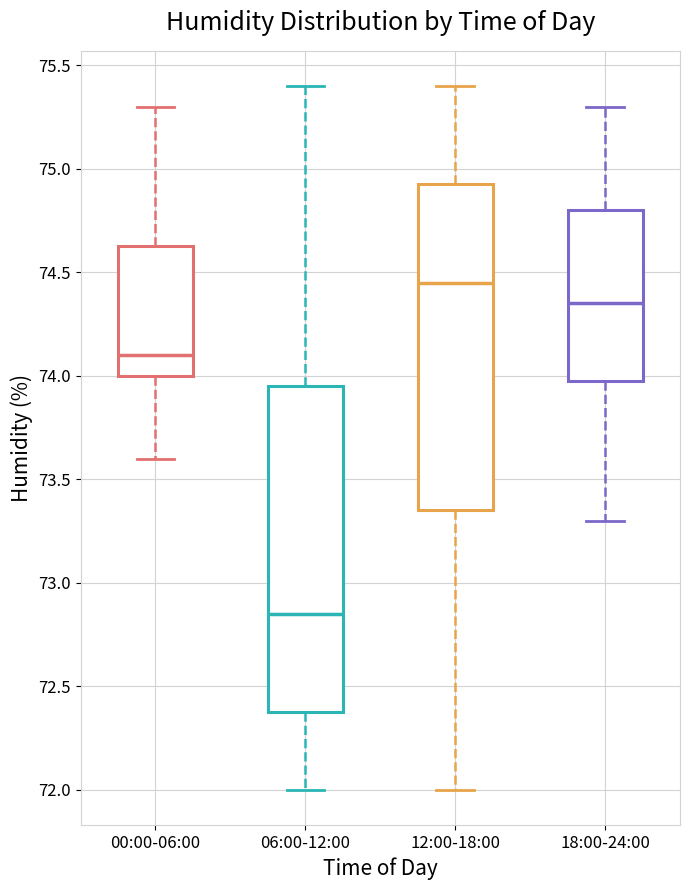

Where does the lower whisker of the box for 00:00-06:00 end on the y-axis? The values are not printed on the chart, so give them approximately, as read against the axis.

73.60